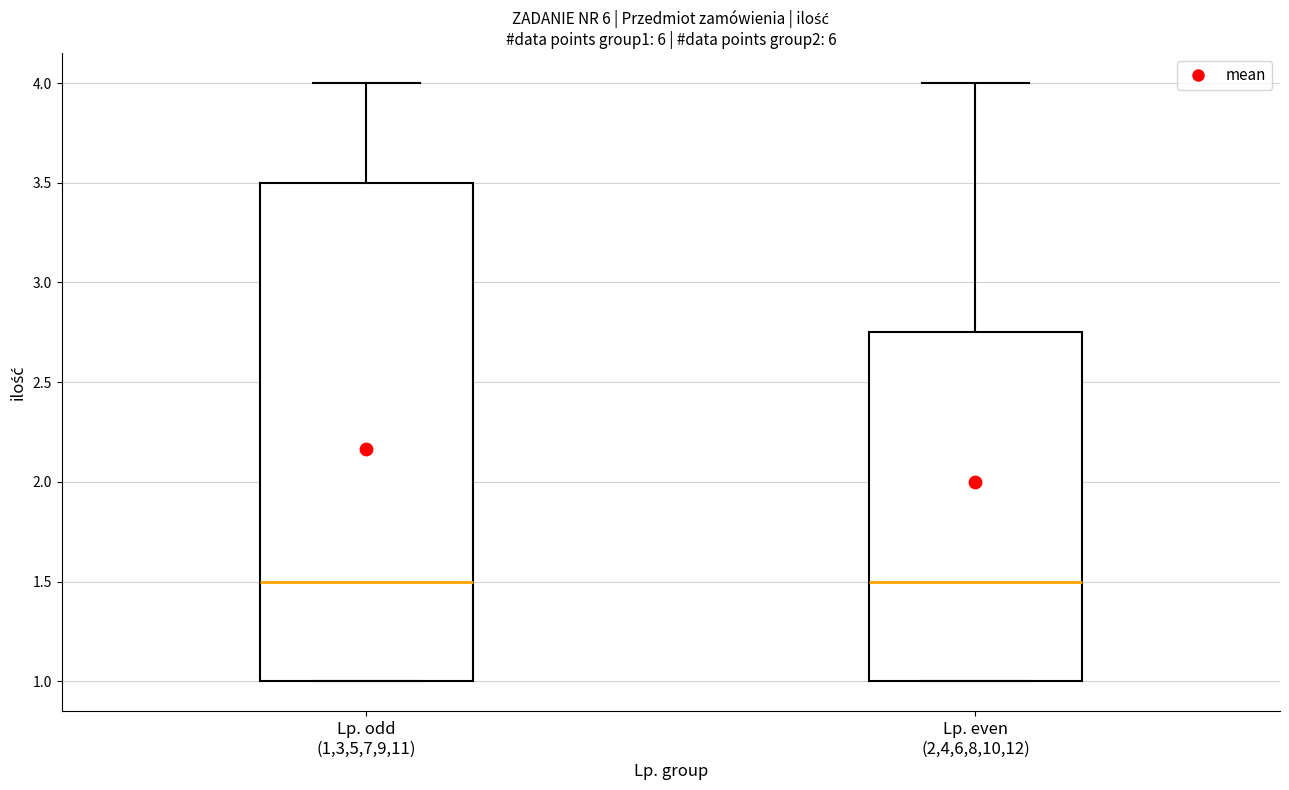

Reading left to right, read every box against the y-axis: the position of its median line, the range the box covers, and the ends of its whiskers. The values are not printed on the chart, so give them approximately, as read against the axis.

Lp. odd (1,3,5,7,9,11): median 1.50, box 1.00 to 3.50, whiskers 1.00 to 4.00
Lp. even (2,4,6,8,10,12): median 1.50, box 1.00 to 2.75, whiskers 1.00 to 4.00